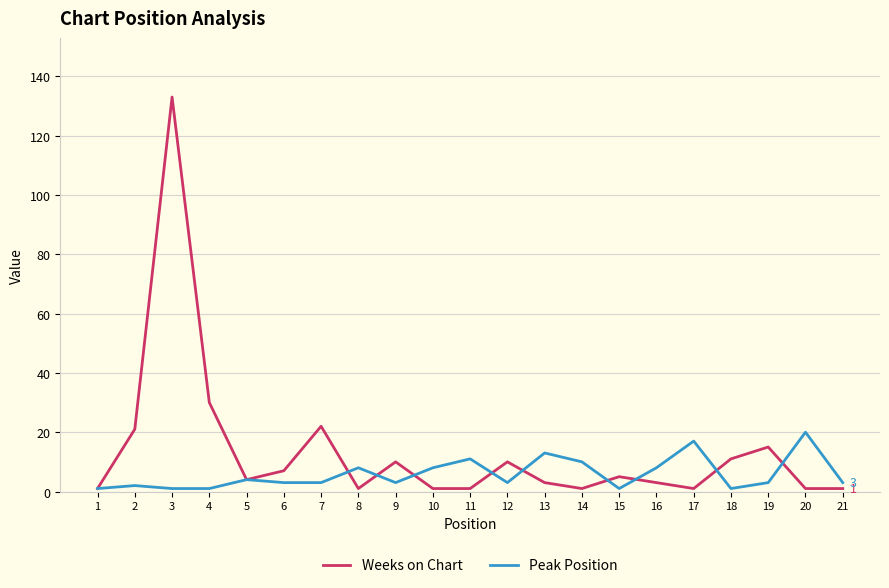

Reading left to right, what are all the values shown in this chart?

Weeks on Chart: 1	21	133	30	4	7	22	1	10	1	1	10	3	1	5	3	1	11	15	1	1
Peak Position: 1	2	1	1	4	3	3	8	3	8	11	3	13	10	1	8	17	1	3	20	3